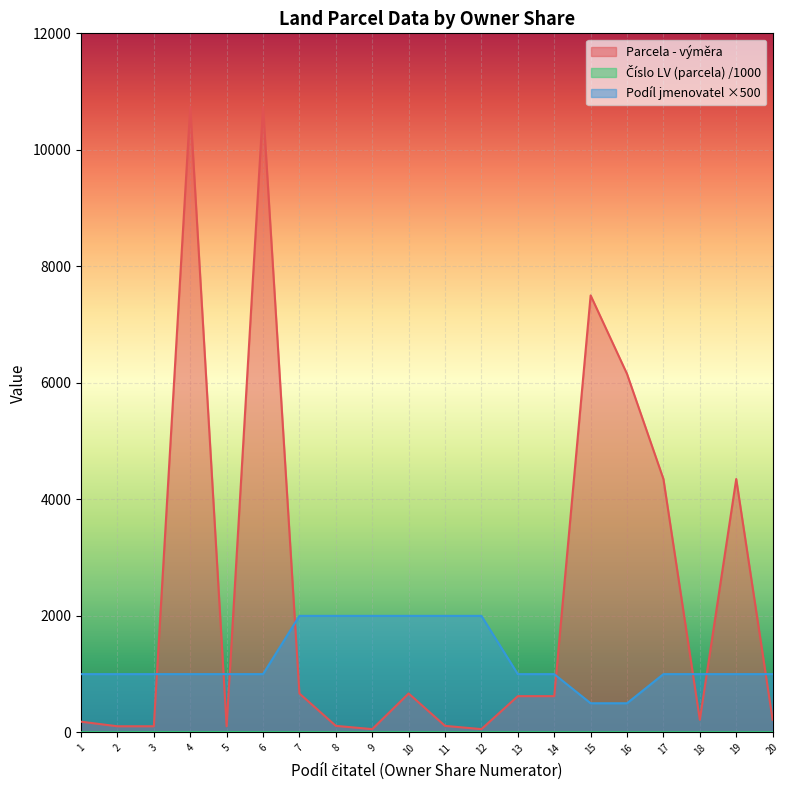

The Parcela - výměra series shows 10740.0 at 4. True or false?

True